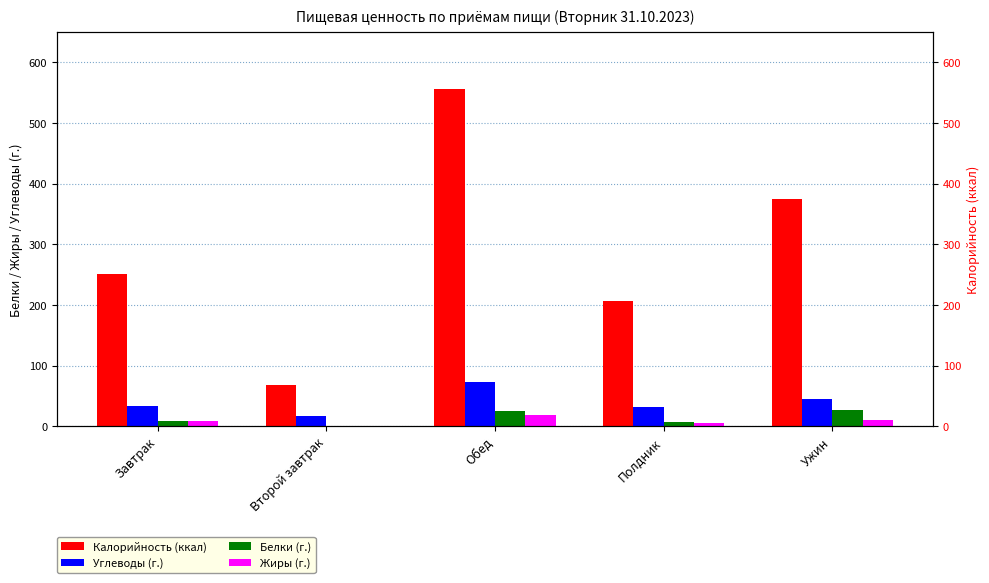

Where does the Углеводы (г.) series first go above 33?

Завтрак